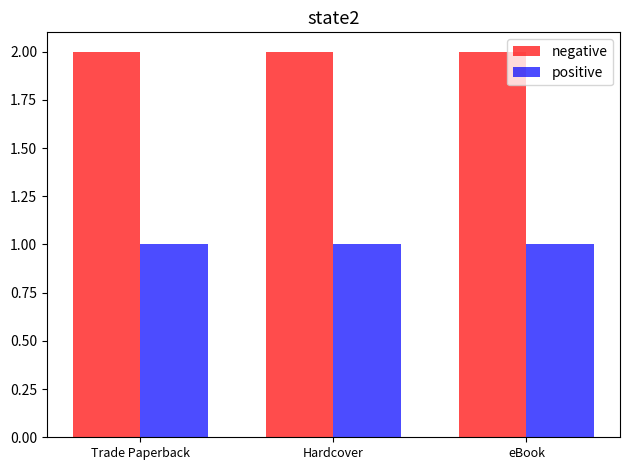

Reading left to right, what are all the values shown in this chart?

negative: 2	2	2
positive: 1	1	1